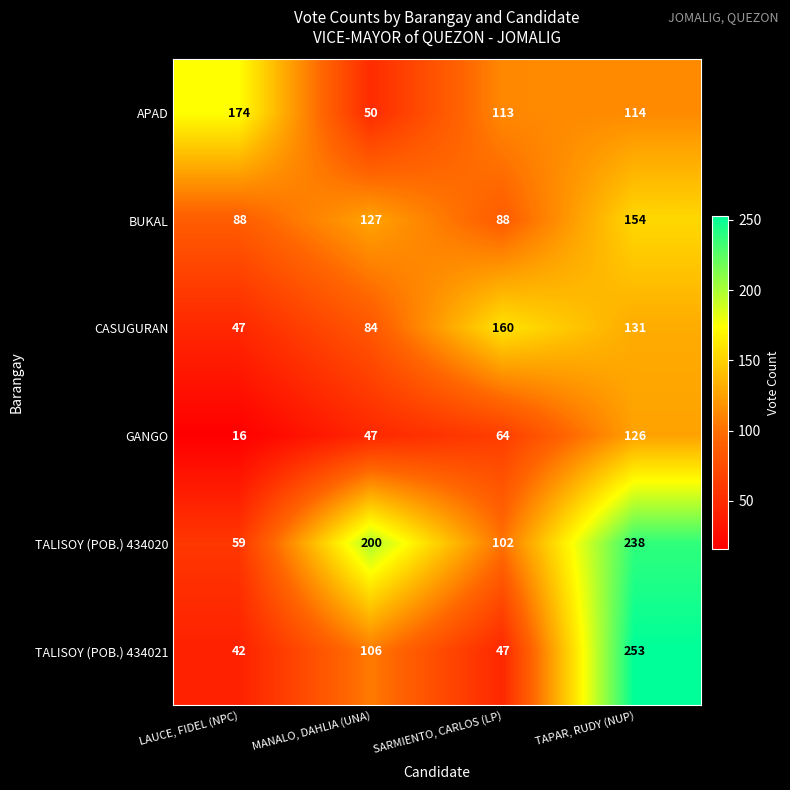

Is it true that TALISOY (POB.) 434021 equals 30 at SARMIENTO, CARLOS (LP)?

False